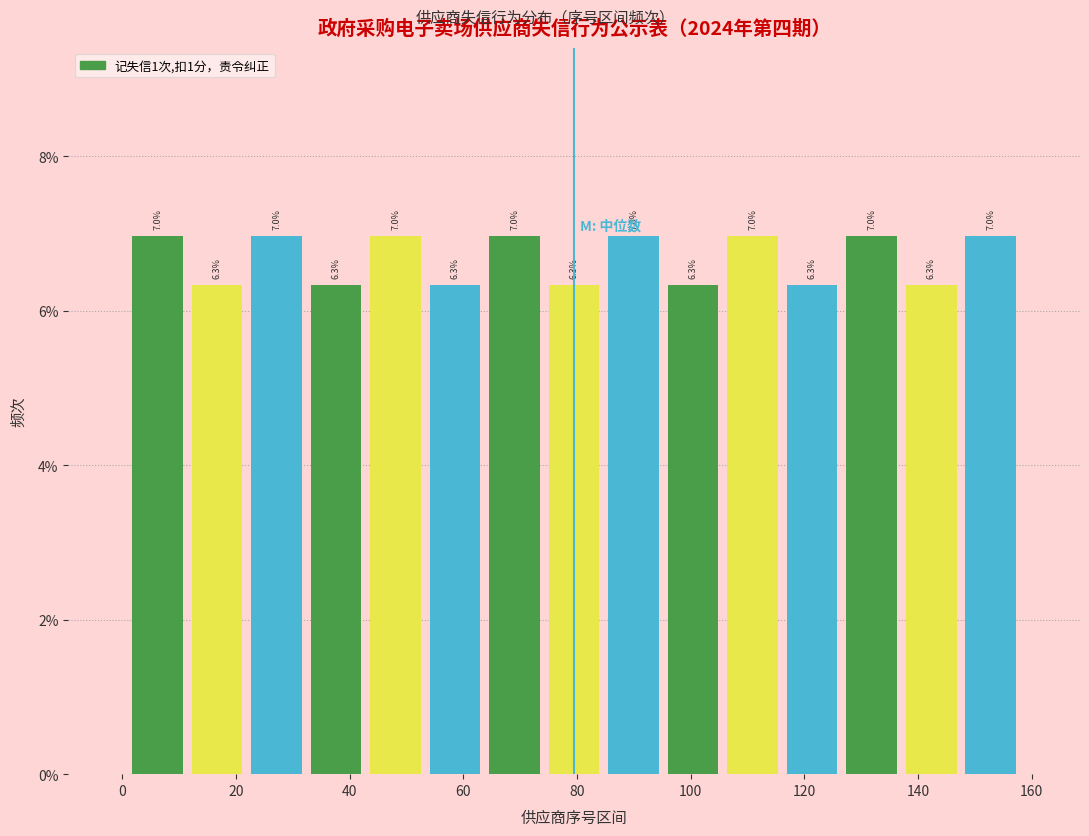

Reading left to right, transcribe this chart: for each bar, give the range it covers on the x-axis and its height. The bar edges are not printed on the chart, so give them approximately, as read against the axis.

2 to 12: 7.0
12 to 22: 6.3
22 to 32: 7.0
32 to 42: 6.3
42 to 54: 7.0
54 to 64: 6.3
64 to 74: 7.0
74 to 84: 6.3
84 to 96: 7.0
96 to 106: 6.3
106 to 116: 7.0
116 to 126: 6.3
126 to 138: 7.0
138 to 148: 6.3
148 to 158: 7.0